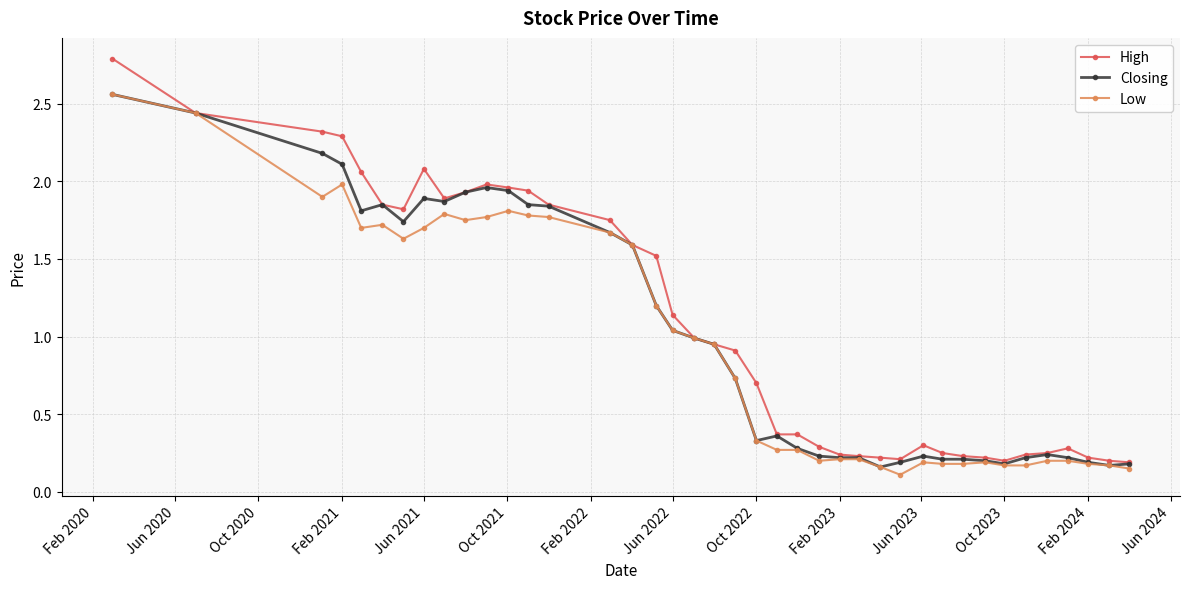

What is the maximum value for High?

2.8